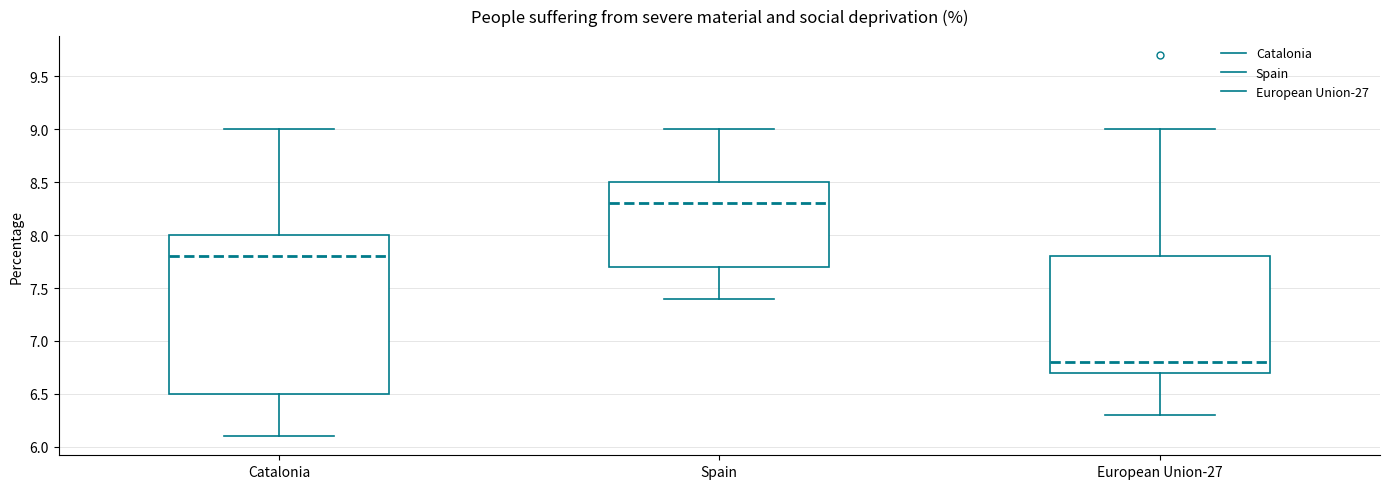

Comparing the boxes themselves (not the whiskers), which one is the tallest?

Catalonia